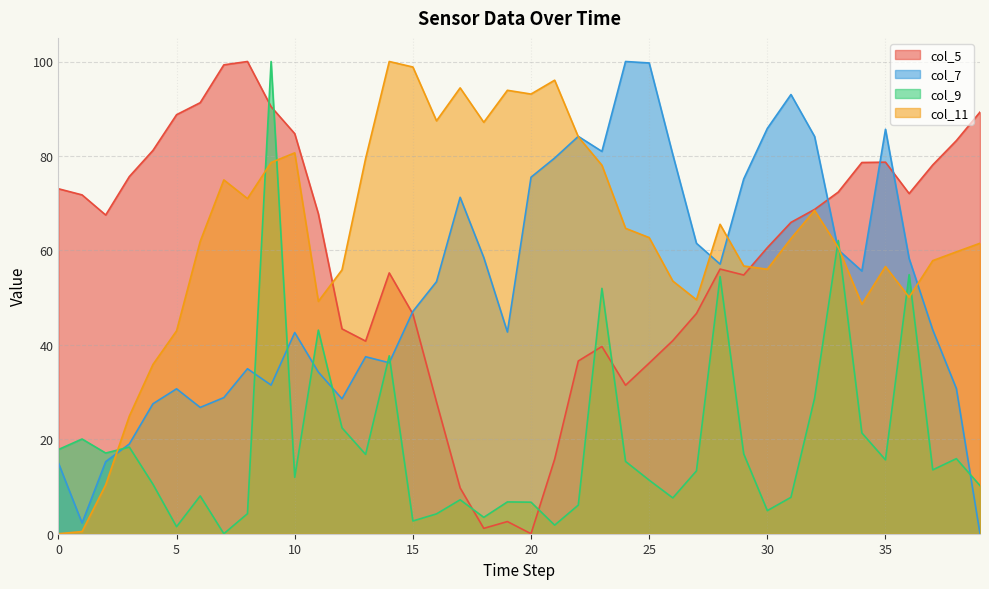

Reading right to left, transcribe all the data shown in this chart.

col_5: 89.3	83.2	78.1	72.0	78.7	78.6	72.3	68.7	65.9	60.6	54.8	56.0	46.6	40.9	36.1	31.4	39.7	36.6	15.8	0.0	2.6	1.1	9.7	27.9	46.5	55.2	40.8	43.4	67.8	84.7	90.4	100.0	99.3	91.3	88.7	81.2	75.6	67.5	71.8	73.1
col_7: 0.0	30.7	43.2	58.3	85.7	55.6	60.1	84.1	93.0	85.8	75.1	57.1	61.5	80.3	99.7	100.0	81.0	84.1	79.6	75.5	42.7	58.5	71.2	53.4	47.1	36.2	37.5	28.6	34.2	42.6	31.5	34.9	28.8	26.7	30.7	27.5	19.0	15.3	2.3	15.0
col_9: 10.2	15.9	13.5	54.9	15.6	21.3	62.1	28.7	7.7	4.9	16.9	54.5	13.3	7.6	11.3	15.3	52.0	6.1	1.8	6.7	6.7	3.5	7.2	4.2	2.7	37.7	16.8	22.4	43.1	11.9	100.0	4.2	0.0	8.0	1.5	10.5	18.3	17.1	20.1	17.8
col_11: 61.5	59.7	57.8	50.1	56.6	48.6	60.6	68.5	62.5	56.0	56.7	65.5	49.5	53.5	62.7	64.7	78.0	84.0	96.0	93.1	93.9	87.1	94.4	87.4	98.8	100.0	79.5	55.9	49.2	80.7	78.6	71.0	74.9	61.9	43.0	35.8	24.9	10.3	0.5	0.0